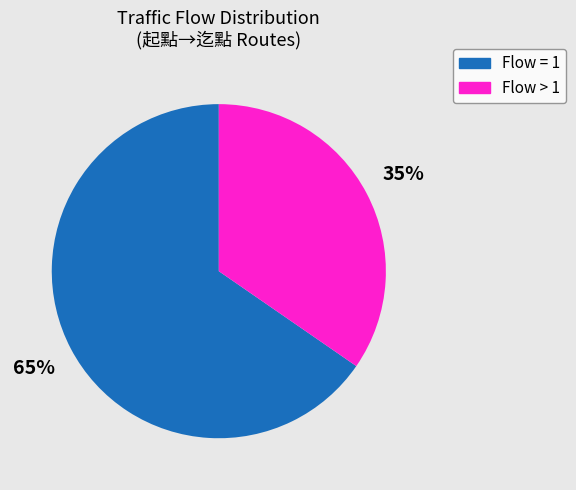

Is there any slice that represents more than half of the pie?

Yes